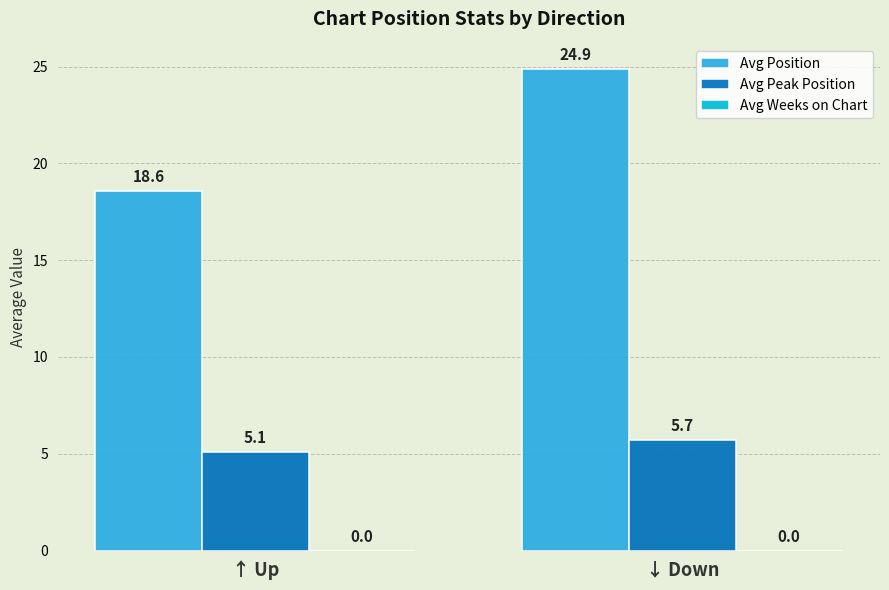

At which label does Avg Position reach its peak?

↓ Down